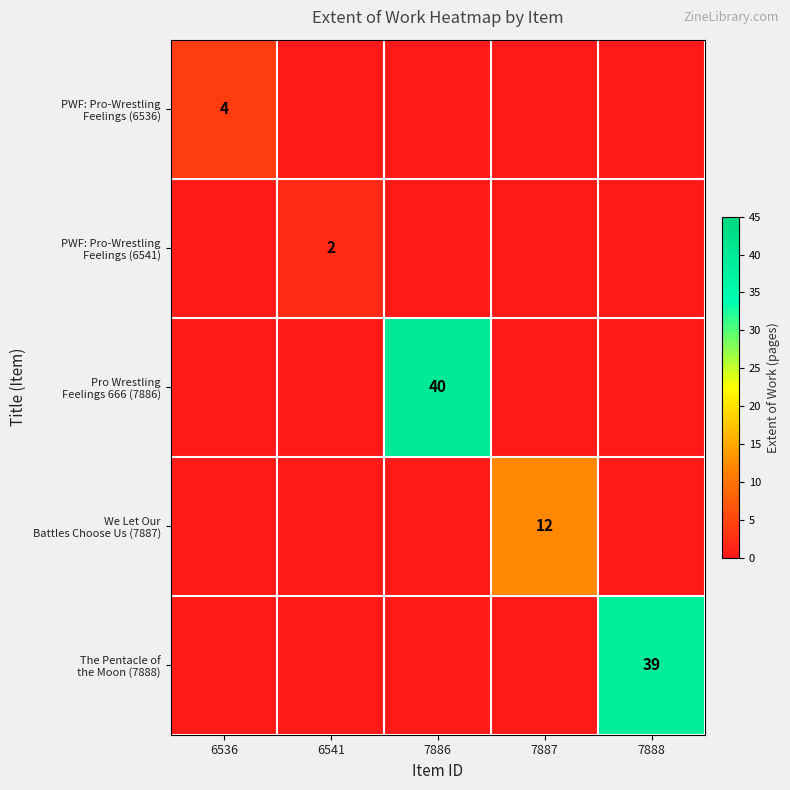

What is the total value across all series at 6541?

2